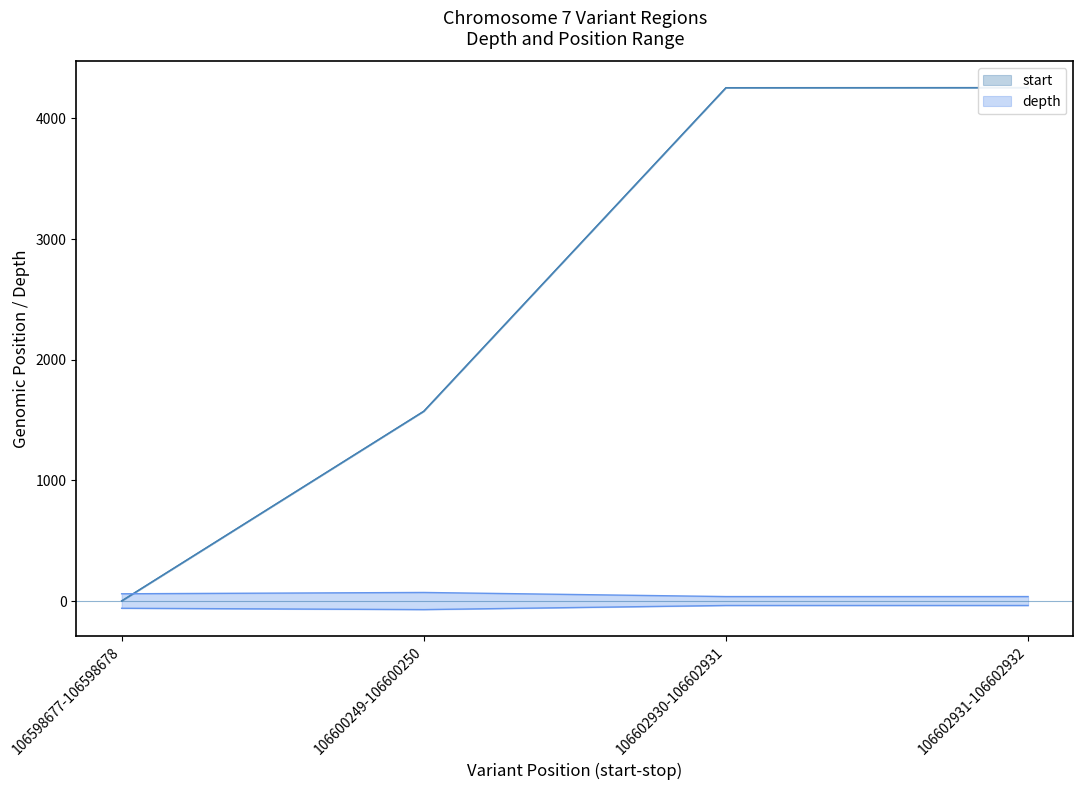

Is it true that stop equals 4254 at 106602930-106602931?

True